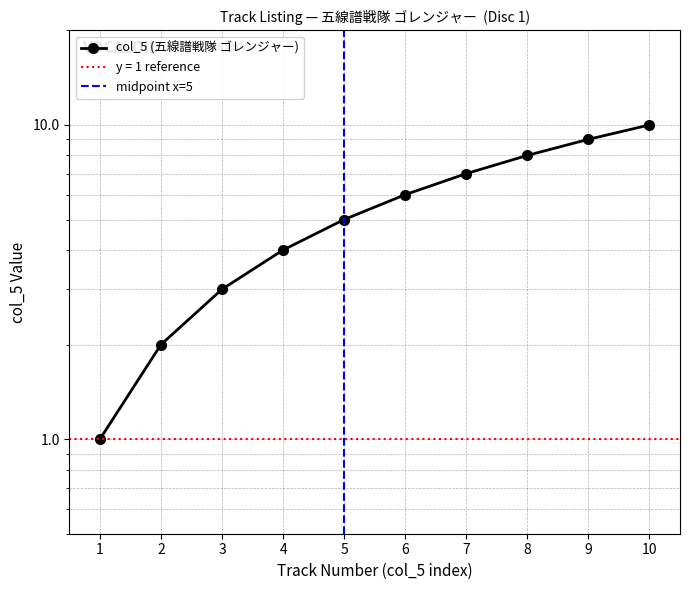

How many data points are less than 6?

5